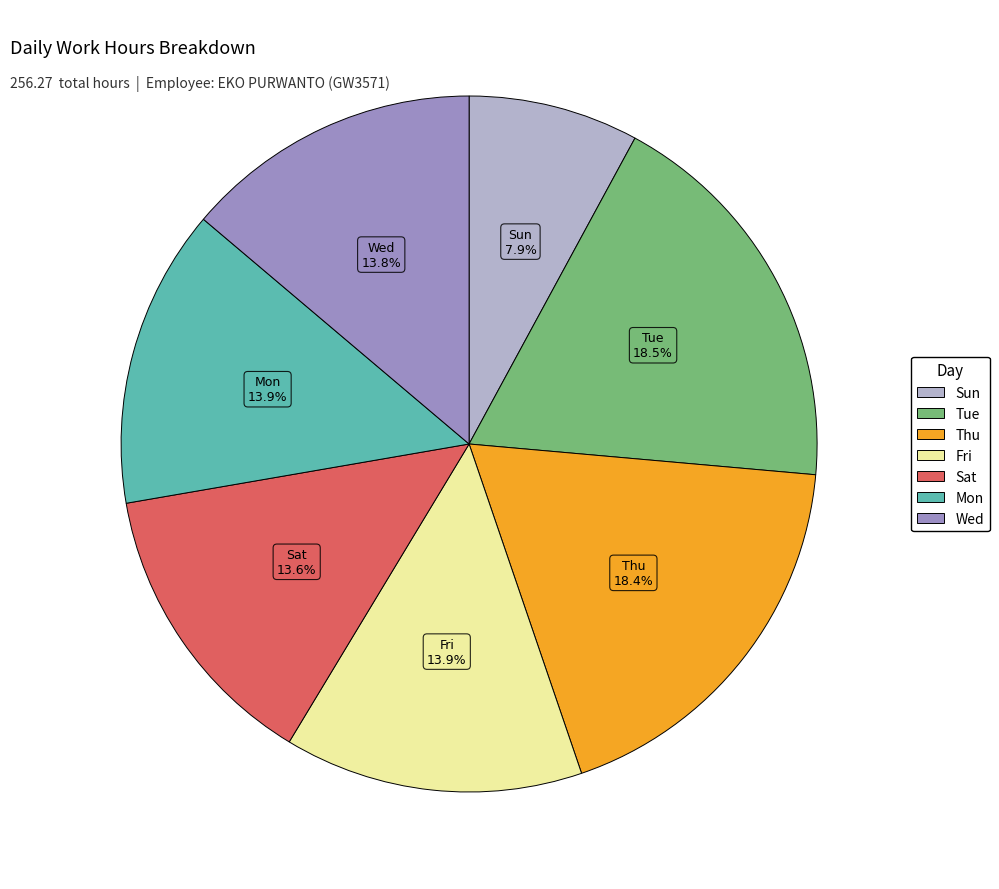

Is there a majority slice in this chart?

No